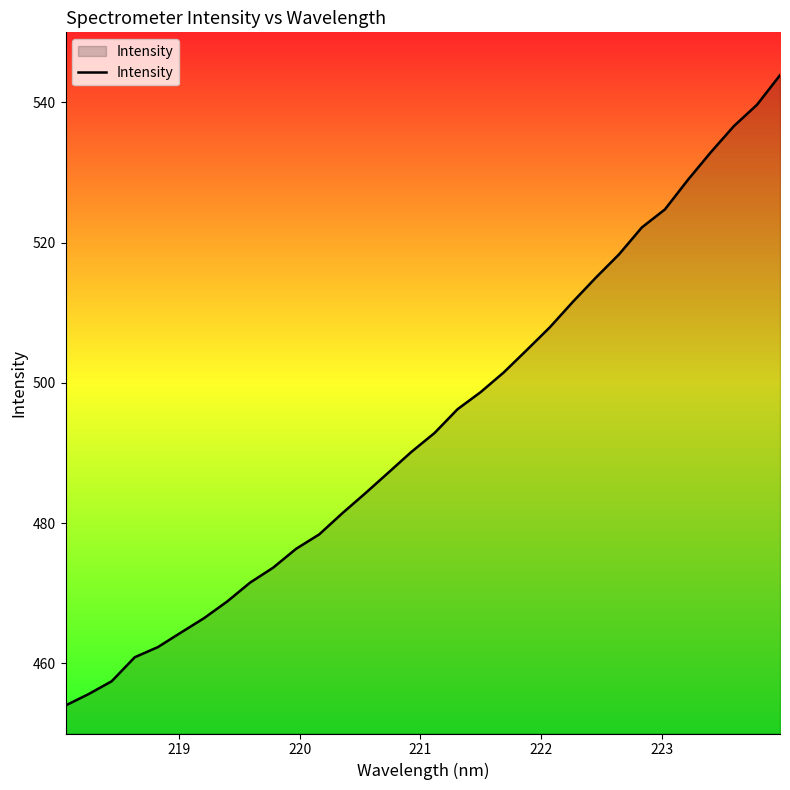

What is the difference between the maximum and minimum values?

89.9